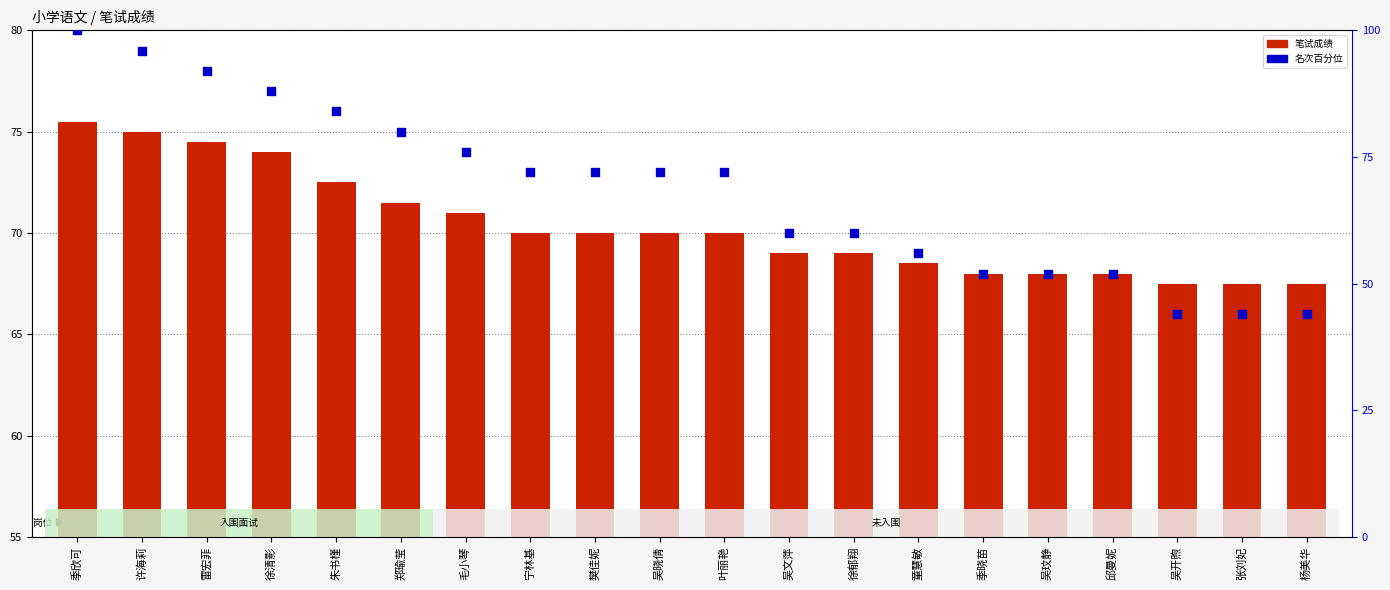

Is the value of 名次百分位 at 郑瑜莹 greater than the value of 笔试成绩 at 吴文萍?

Yes